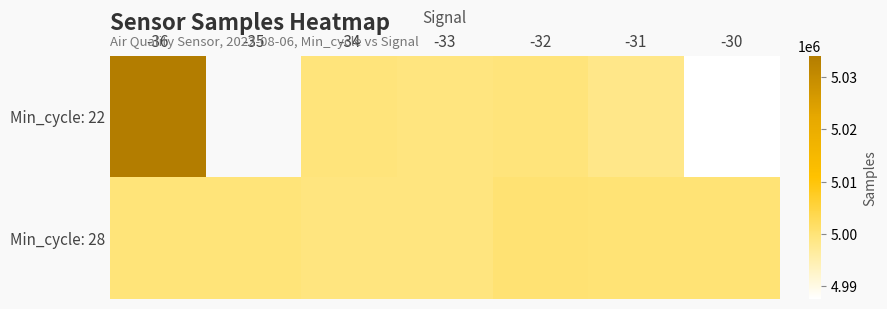

What is the difference between the second highest and minimum values in the Min_cycle: 22 series?

12106.0